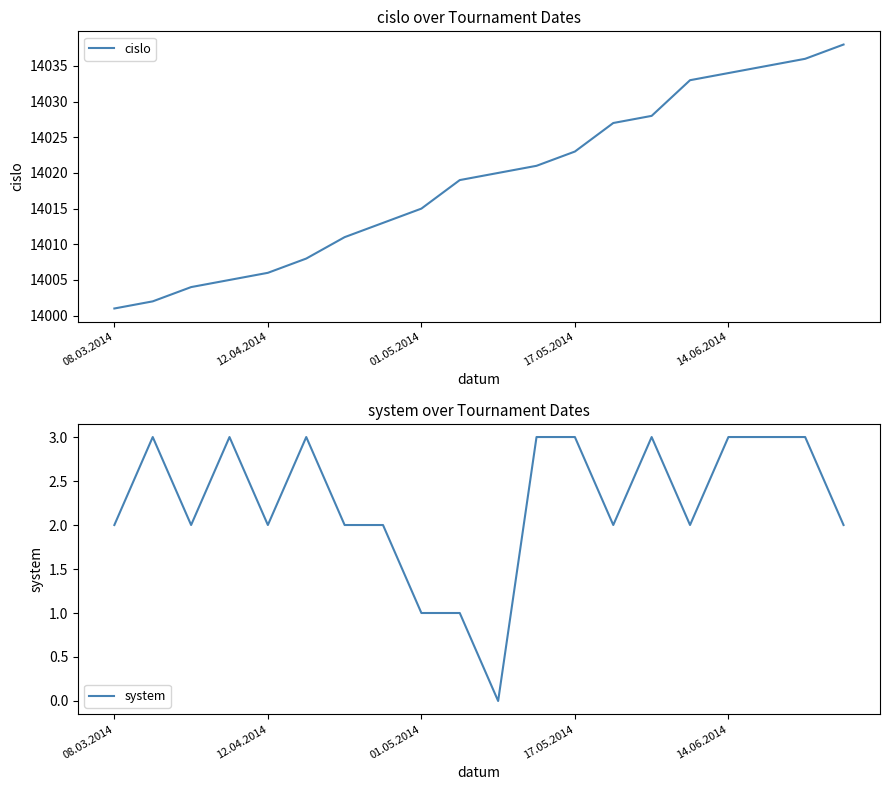

True or false: cislo has a value of 21689 at 08.03.2014.

False